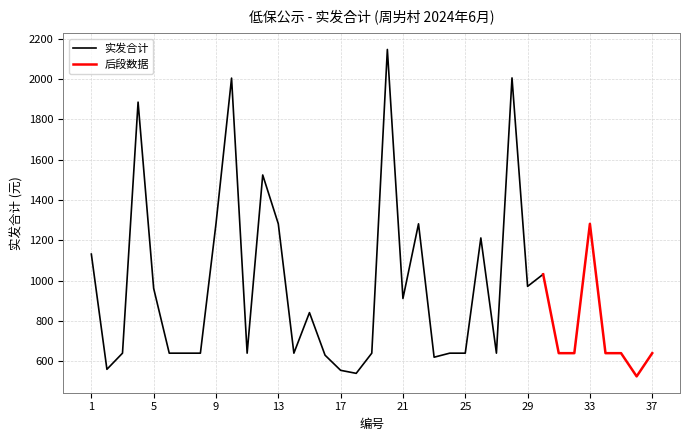

Reading right to left, list all the values displayed in this chart.

37=641	36=526	35=641	34=641	33=1282	32=641	31=641	30=1032	29=972	28=2005	27=641	26=1212	25=641	24=641	23=621	22=1282	21=912	20=2146	19=641	18=541	17=556	16=631	15=842	14=641	13=1282	12=1524	11=641	10=2004	9=1282	8=641	7=641	6=641	5=962	4=1885	3=641	2=561	1=1132